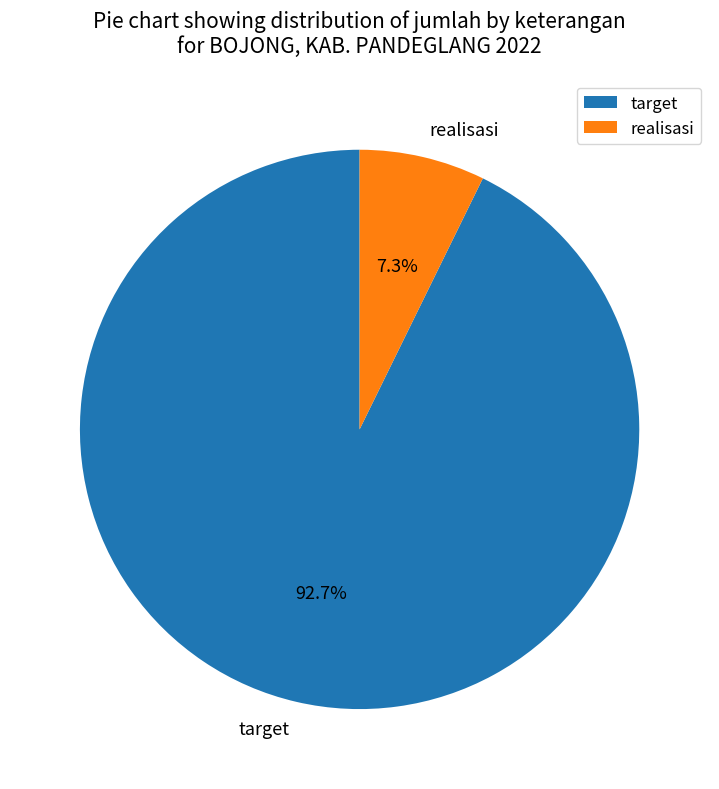

What percentage is the target slice, to the nearest percent?

93%